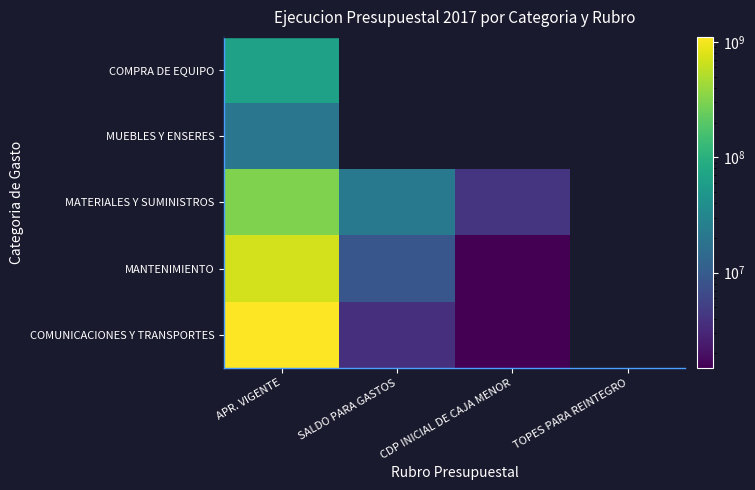

What is the minimum value shown in the chart?

1500000.0